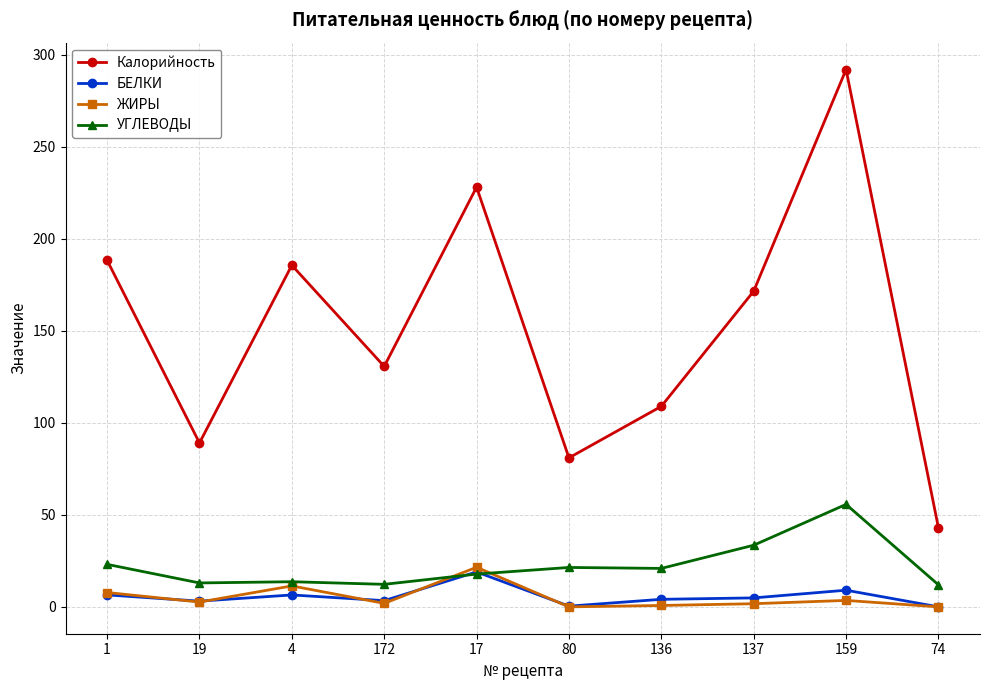

Which series has the largest total across all categories?

Калорийность